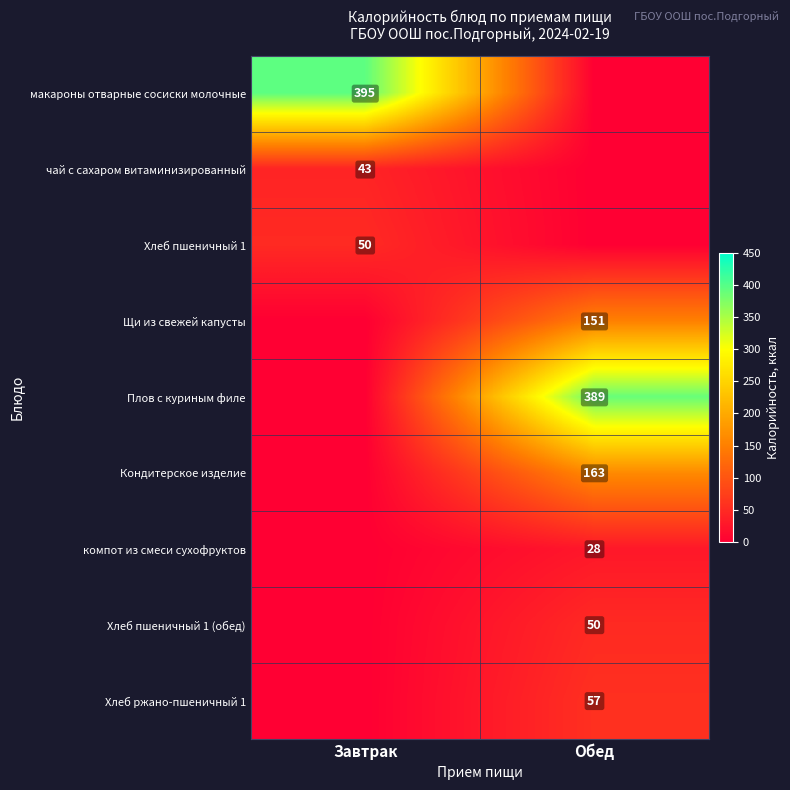

What is the maximum value shown in the chart?

395